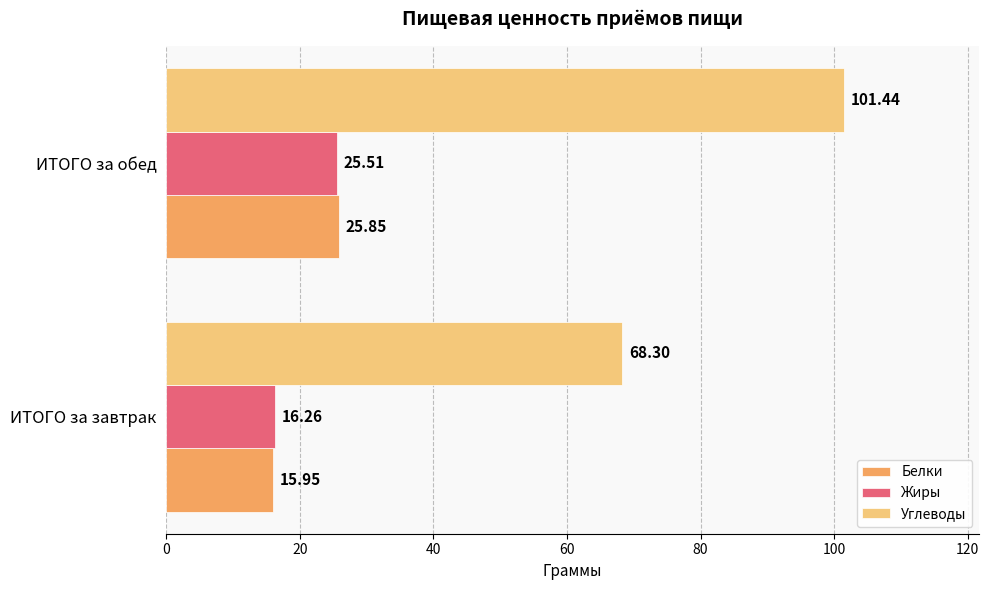

Rank the series by their maximum value, from highest to lowest.

Углеводы, Белки, Жиры